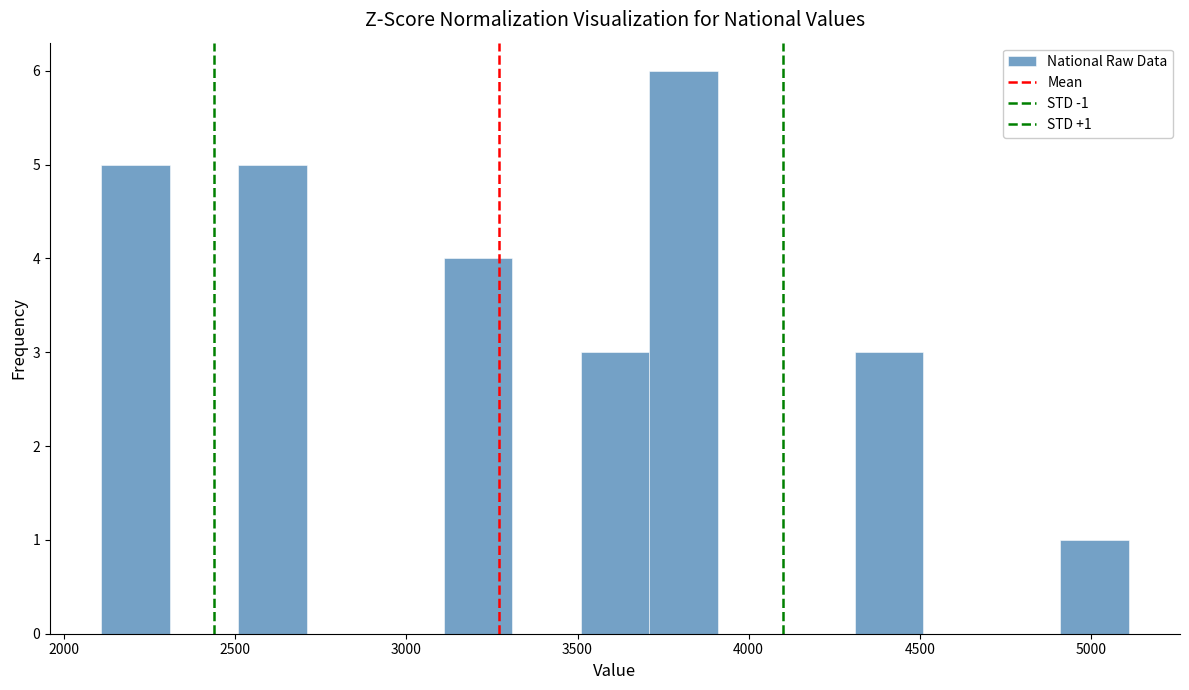

Over which range of the x-axis is the bar tallest?

3700 to 3900